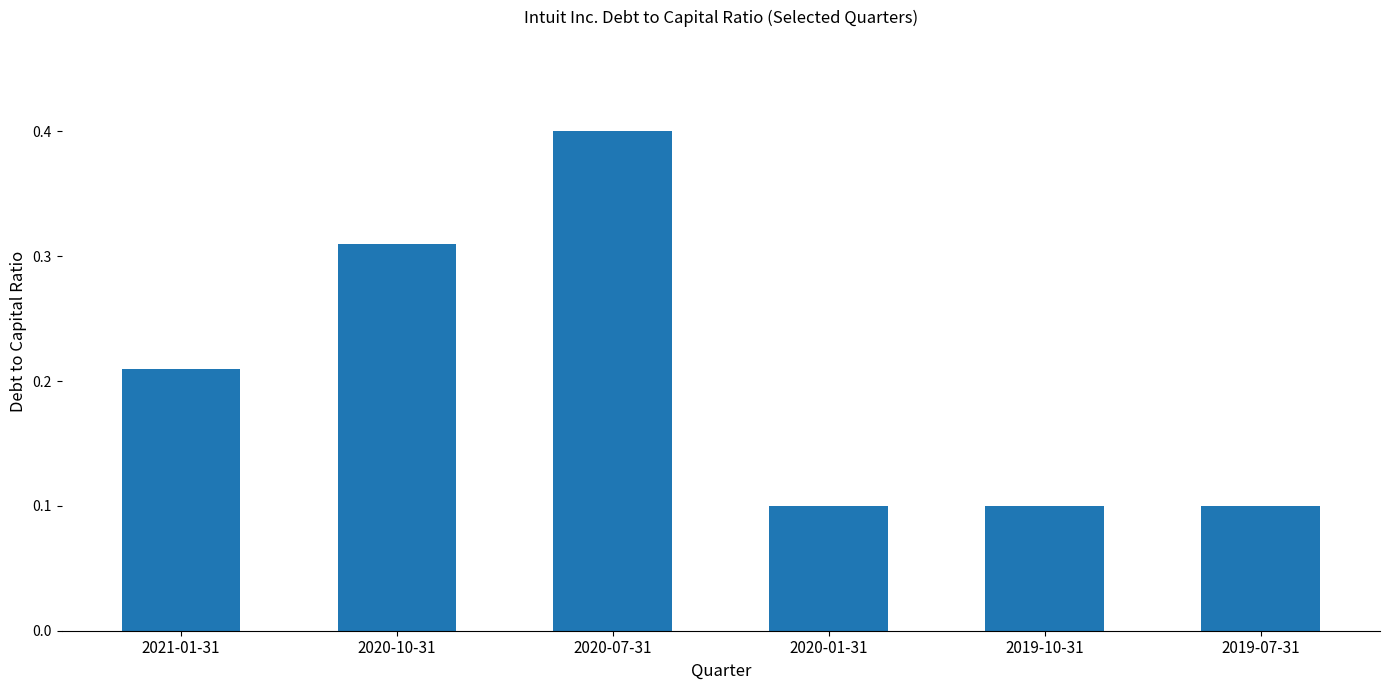

What is the maximum value shown in the chart?

0.4